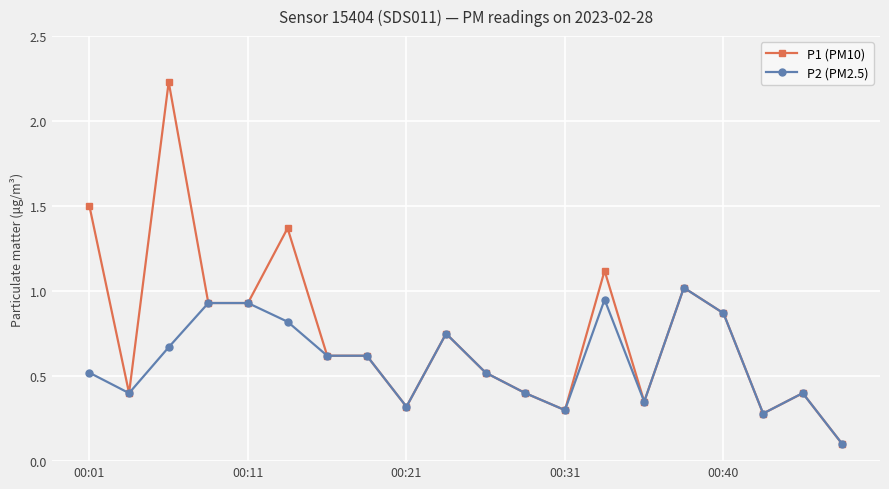

What is the minimum value shown in the chart?

0.1